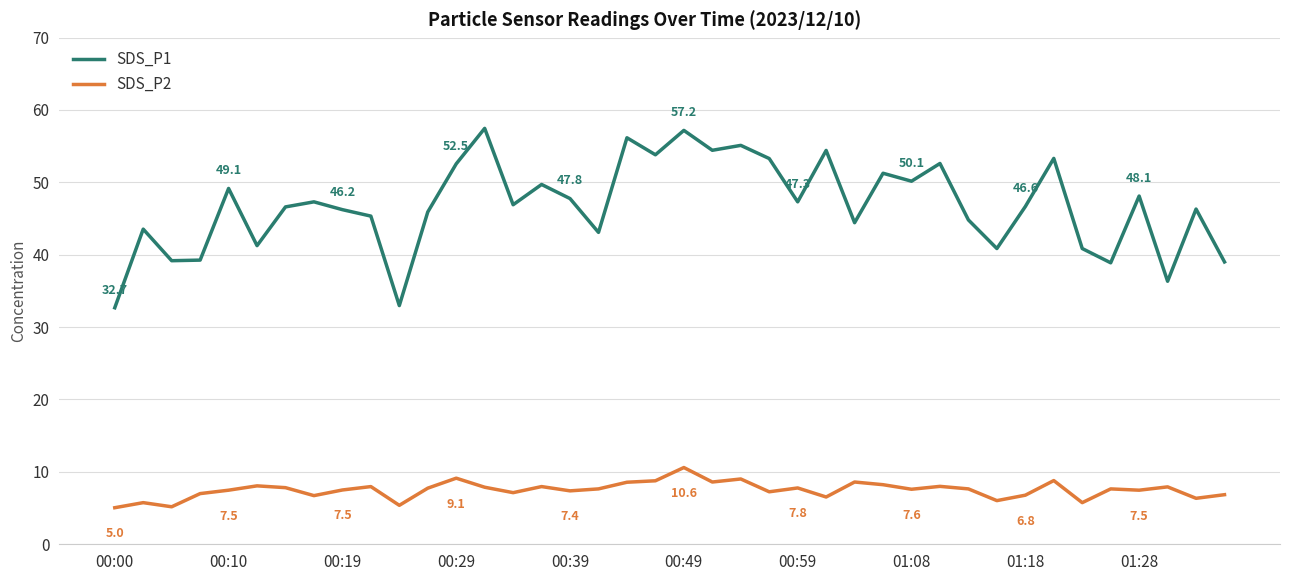

What is the lowest value of the SDS_P1 series?

32.7